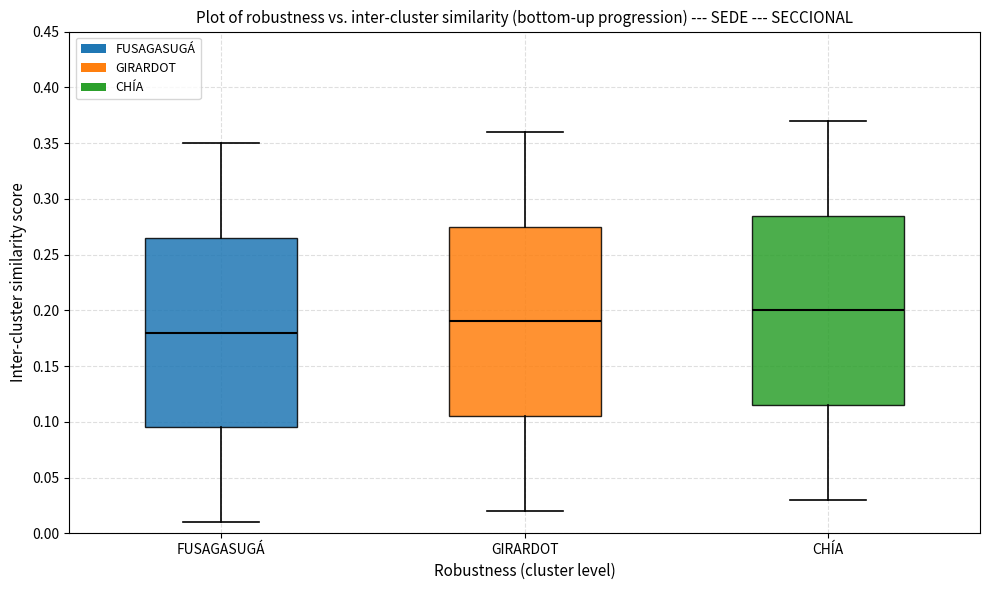

Reading left to right, transcribe this box plot: for each box, give where its median line is, the range the box spans, and where its two whiskers end, as read against the y-axis. The values are not printed on the chart, so give them approximately, as read against the axis.

FUSAGASUGÁ: median 0.180, box 0.095 to 0.265, whiskers 0.010 to 0.350
GIRARDOT: median 0.190, box 0.105 to 0.275, whiskers 0.020 to 0.360
CHÍA: median 0.200, box 0.115 to 0.285, whiskers 0.030 to 0.370